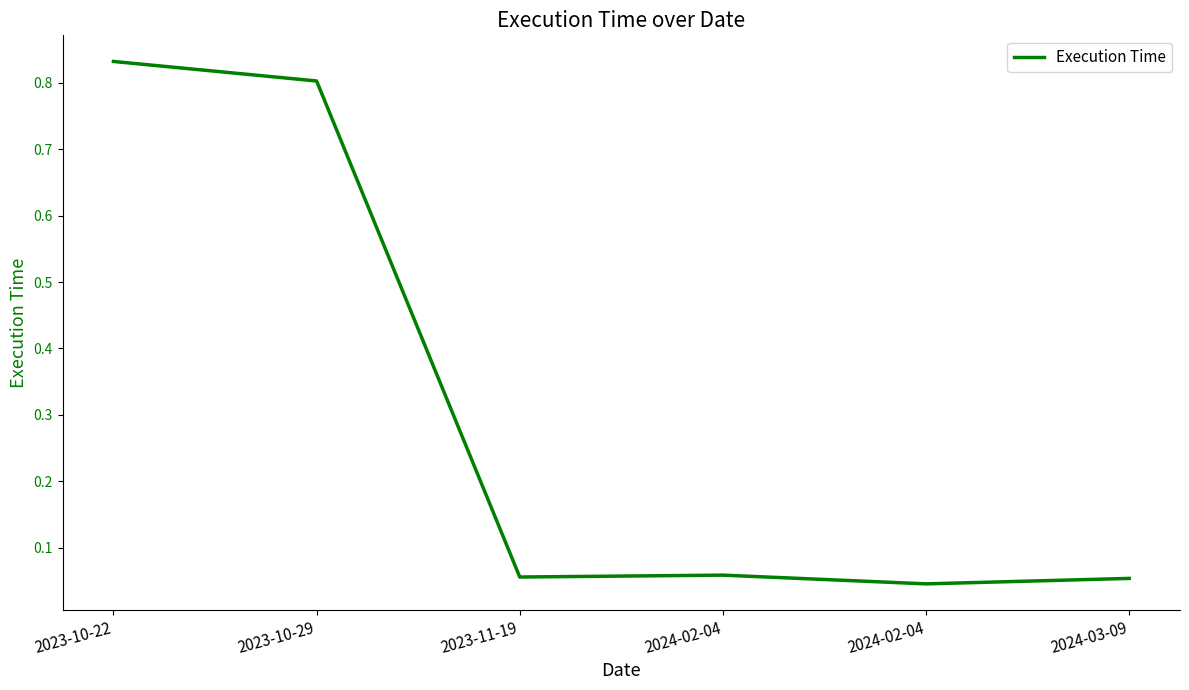

What is the sum of the values at 2023-11-19 and 2024-03-09?

0.1